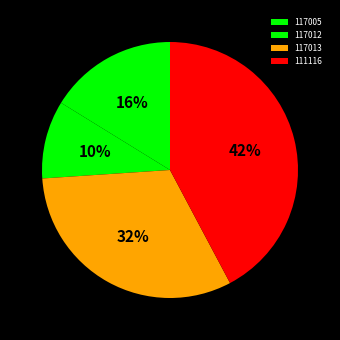

Rank the categories by value from highest to lowest.

111116, 117013, 117005, 117012